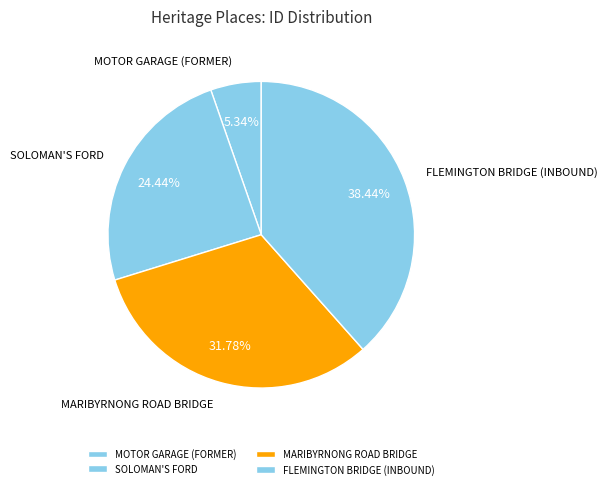

Combined, do FLEMINGTON BRIDGE (INBOUND) and MARIBYRNONG ROAD BRIDGE account for over 50%?

Yes